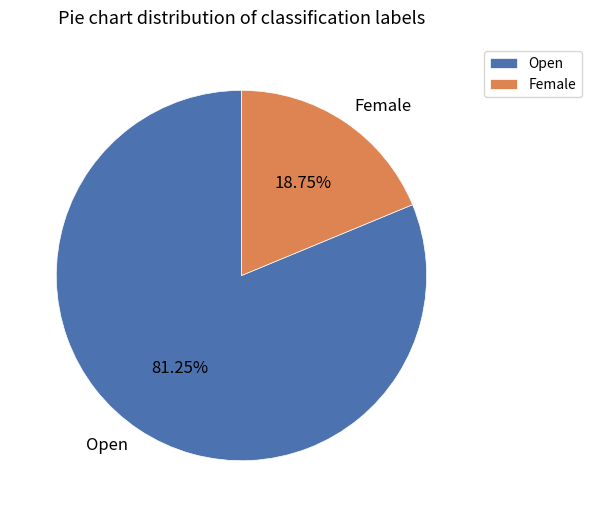

To the nearest percent, what is the combined percentage of Female and Open?

100%